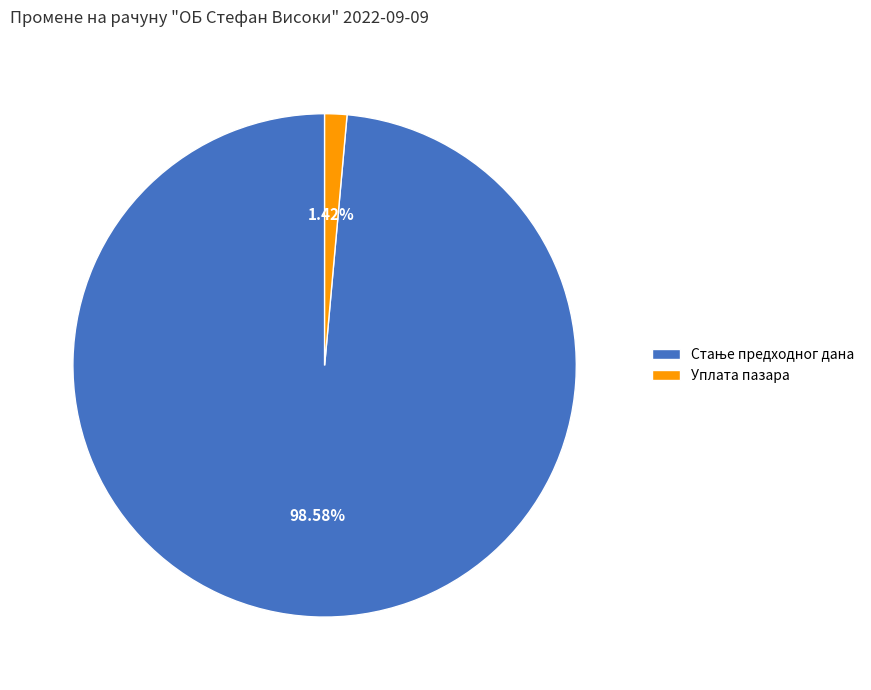

Which slice is the smallest?

Уплата пазара